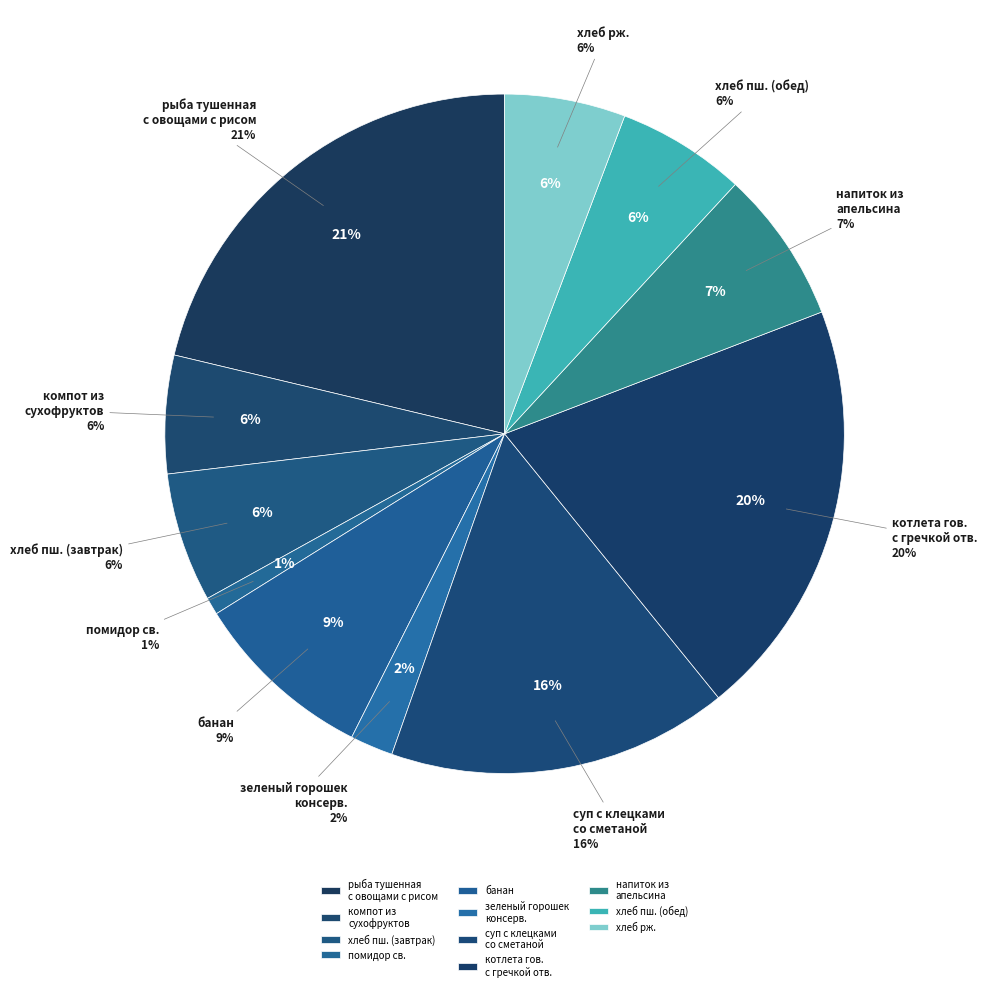

To the nearest percent, what is the average slice percentage?

9%